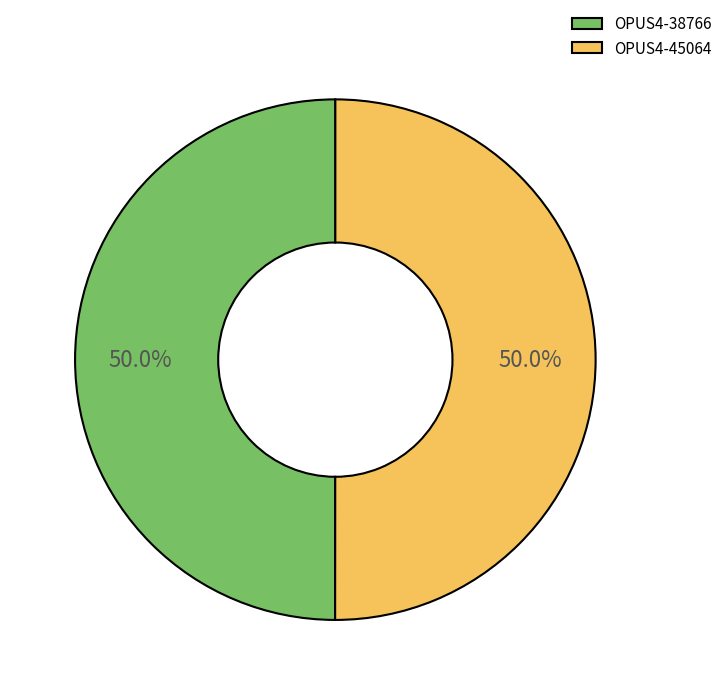

To the nearest percent, what percentage of the pie is OPUS4-45064?

50%